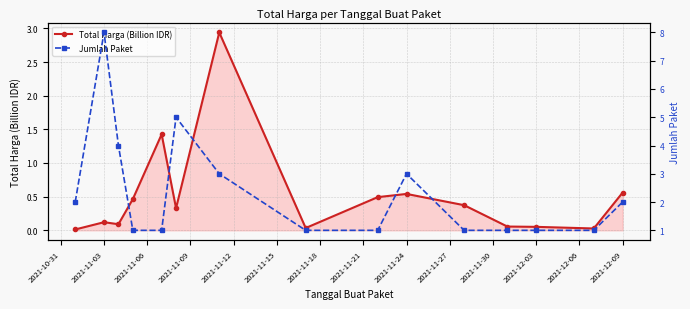

True or false: Total Harga (Billion IDR) has more than 1 interior local peaks.

True